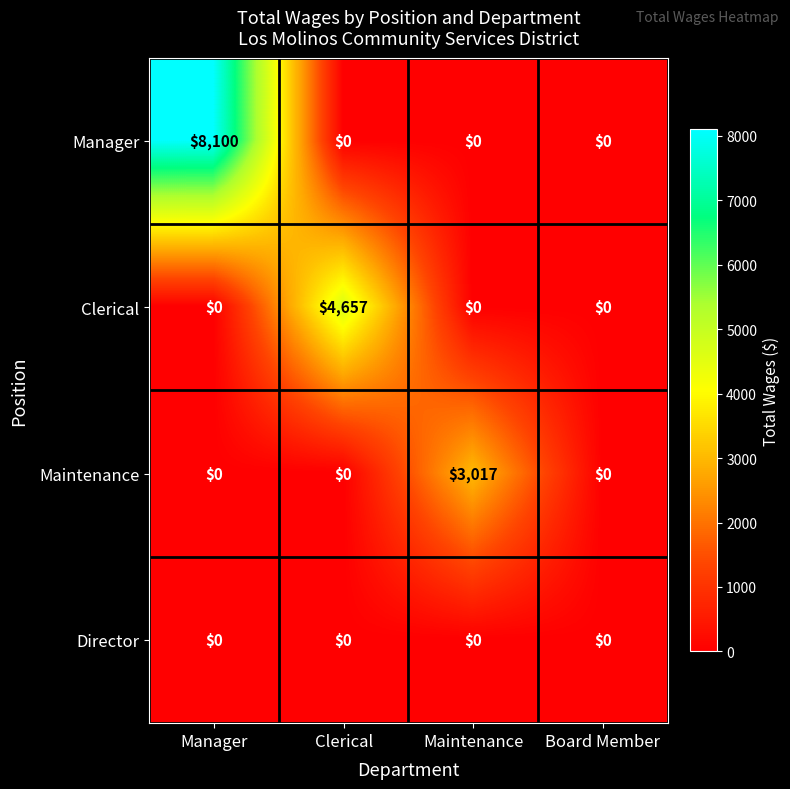

What is the average value of the Clerical series?

1164